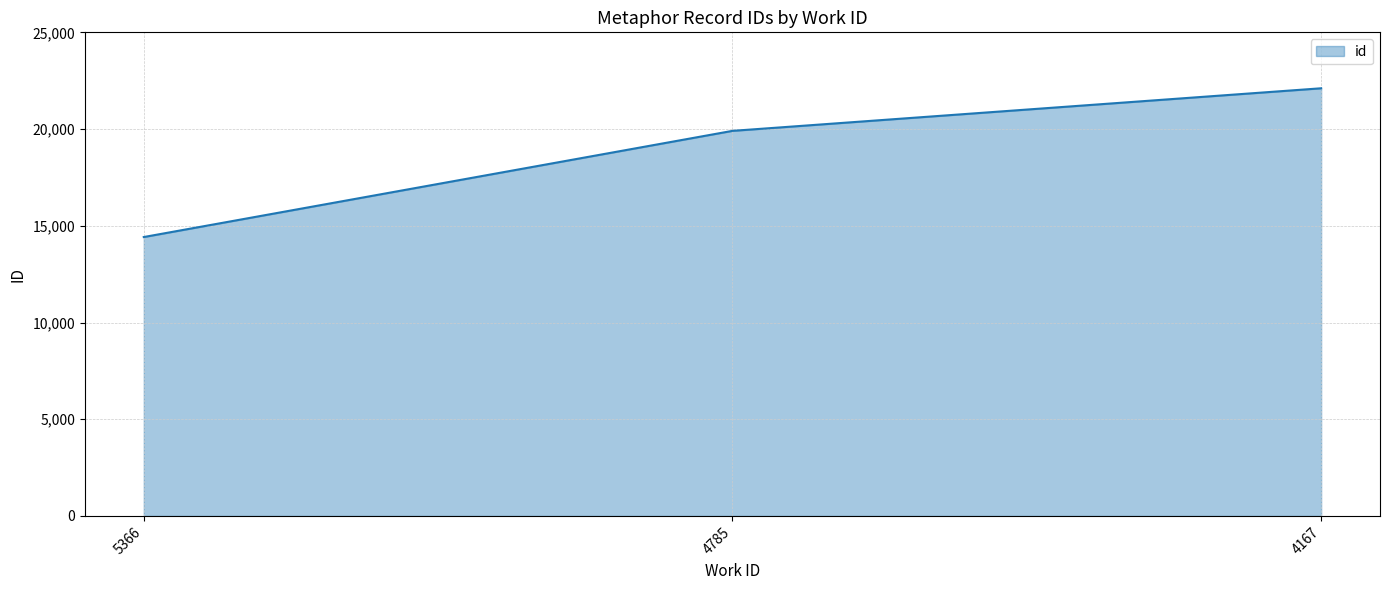

Which has a higher value, 4167 or 4785?

4167